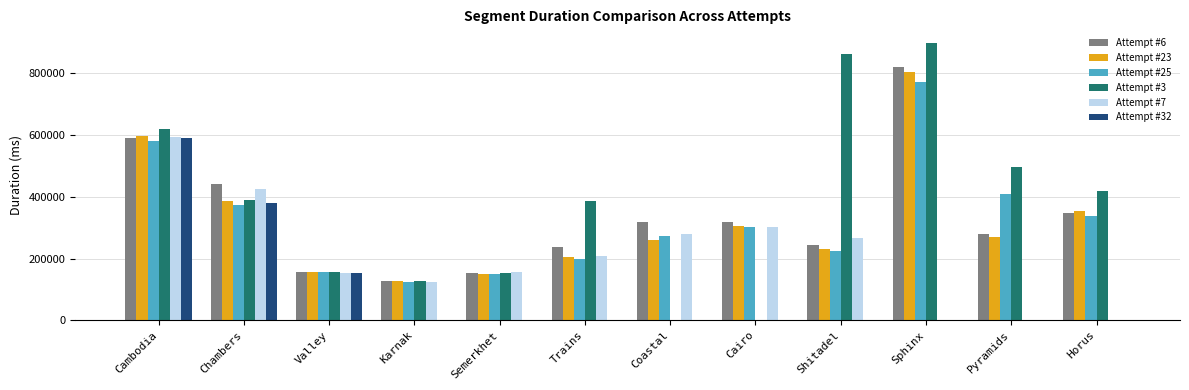

At which category is the sum across all series the highest?

Cambodia